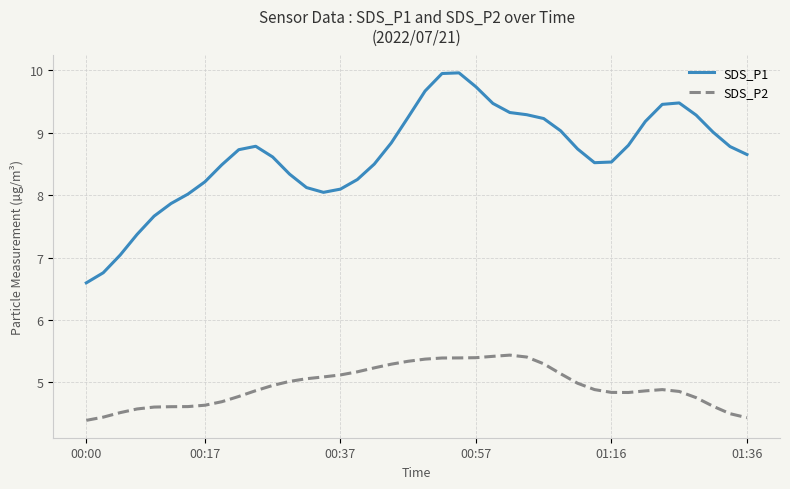

Which series has the largest total across all categories?

SDS_P1